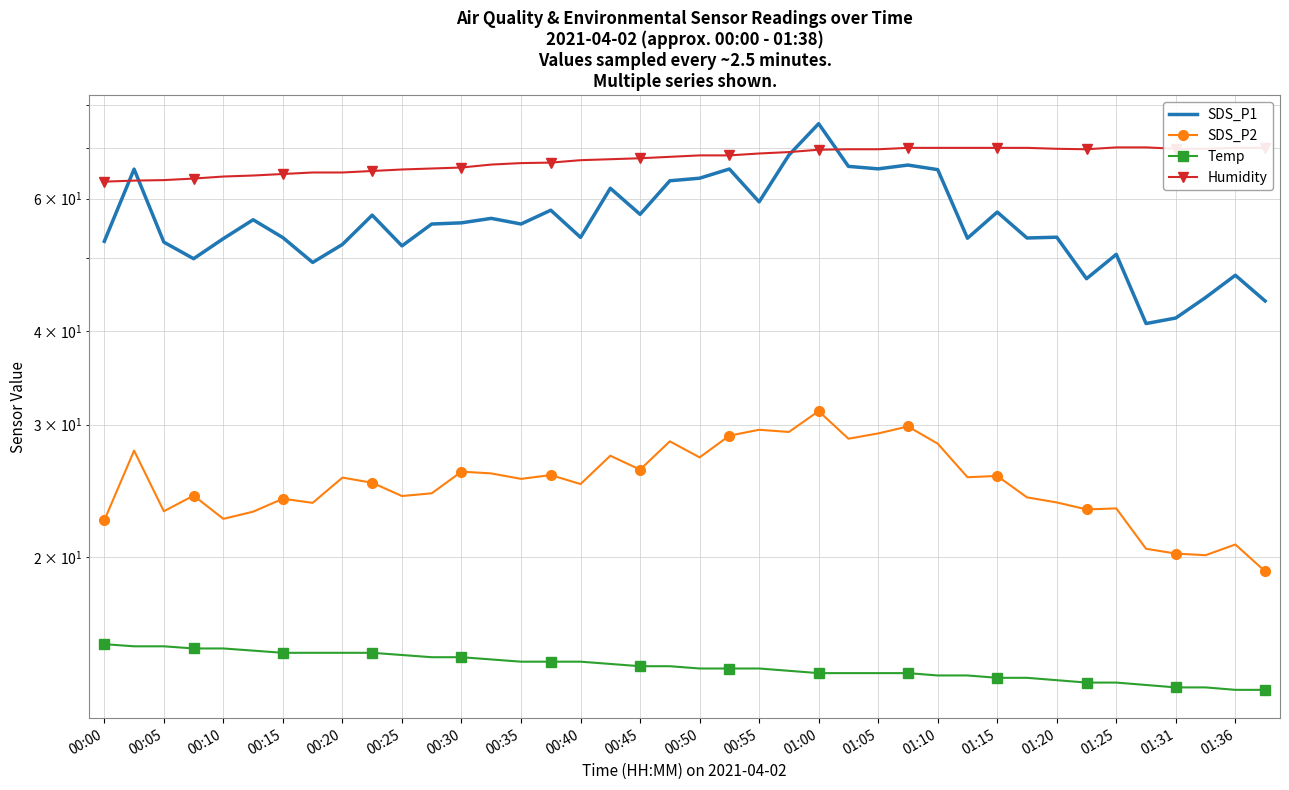

Does the chart have visible grid lines?

Yes